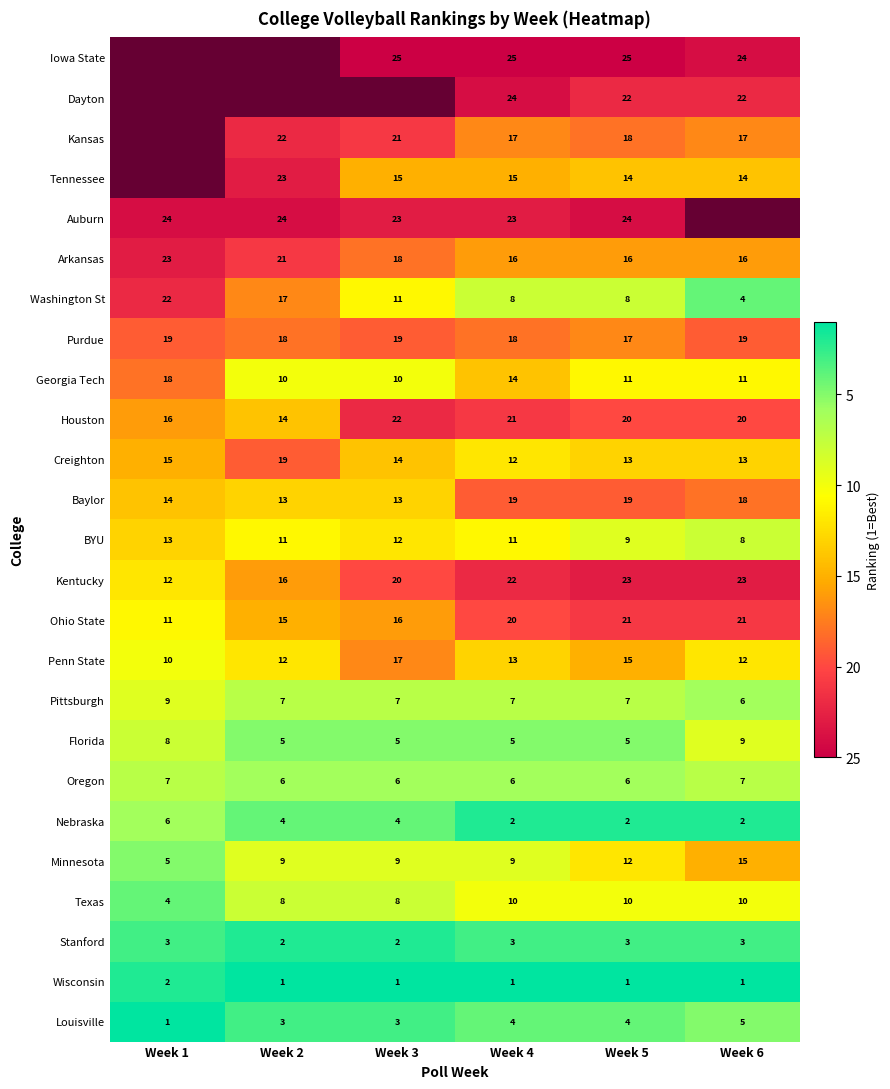

Where does the Nebraska series first go above 4?

Week 1